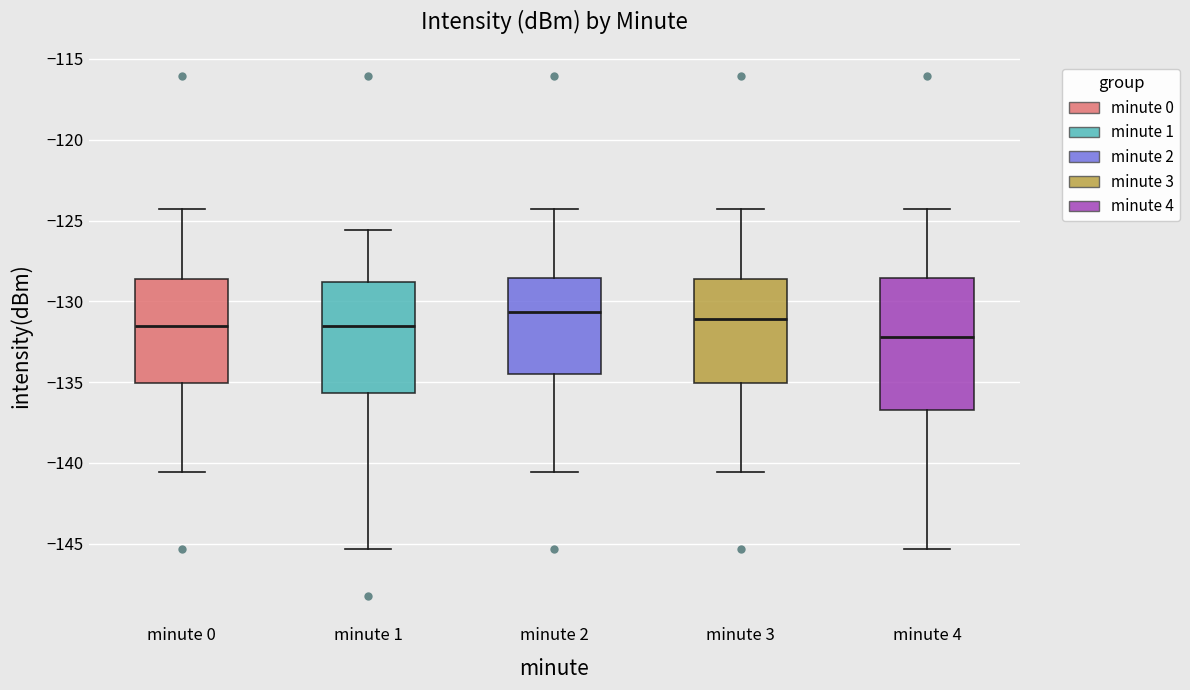

Reading left to right, read every box against the y-axis: the position of its median line, the range the box covers, and the ends of its whiskers. The values are not printed on the chart, so give them approximately, as read against the axis.

minute 0: median -131.5, box -135.0 to -128.5, whiskers -140.5 to -124.5
minute 1: median -131.5, box -135.5 to -129.0, whiskers -145.5 to -125.5
minute 2: median -130.5, box -134.5 to -128.5, whiskers -140.5 to -124.5
minute 3: median -131.0, box -135.0 to -128.5, whiskers -140.5 to -124.5
minute 4: median -132.0, box -136.5 to -128.5, whiskers -145.5 to -124.5